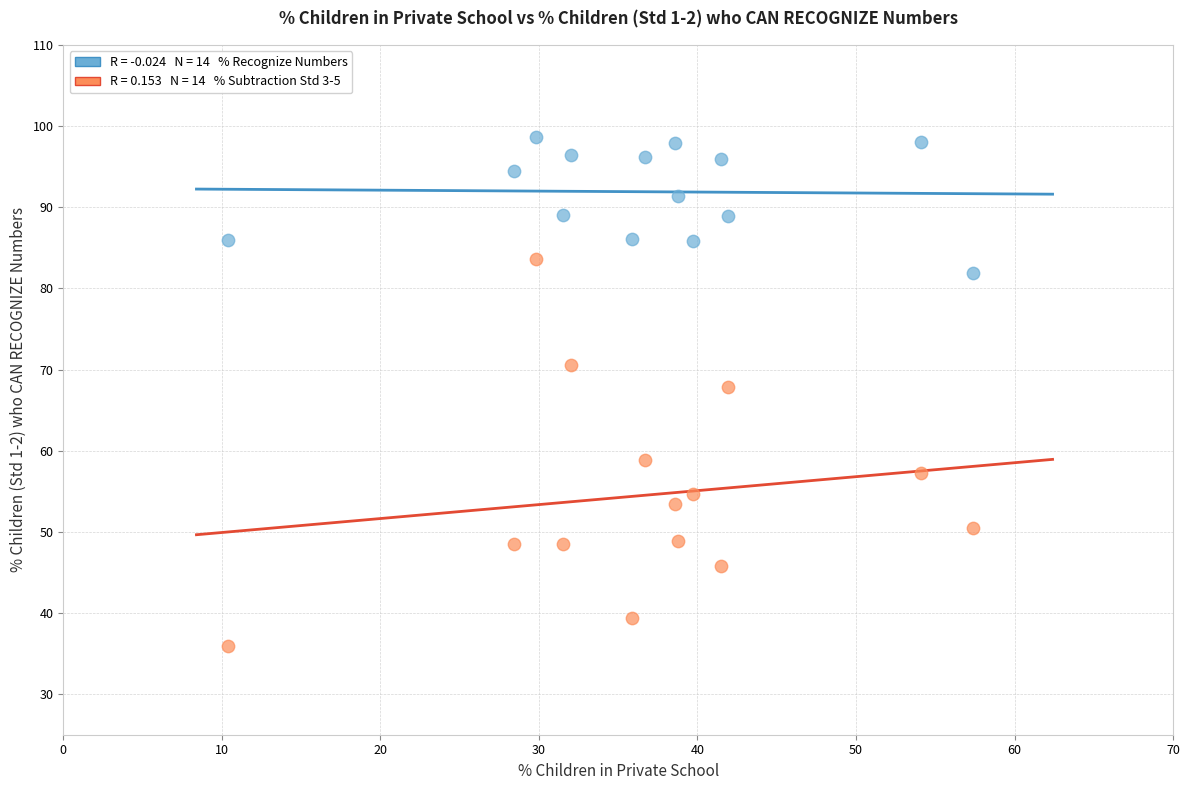

Across all data points, what is the range of Y values (max minus min)?

62.7